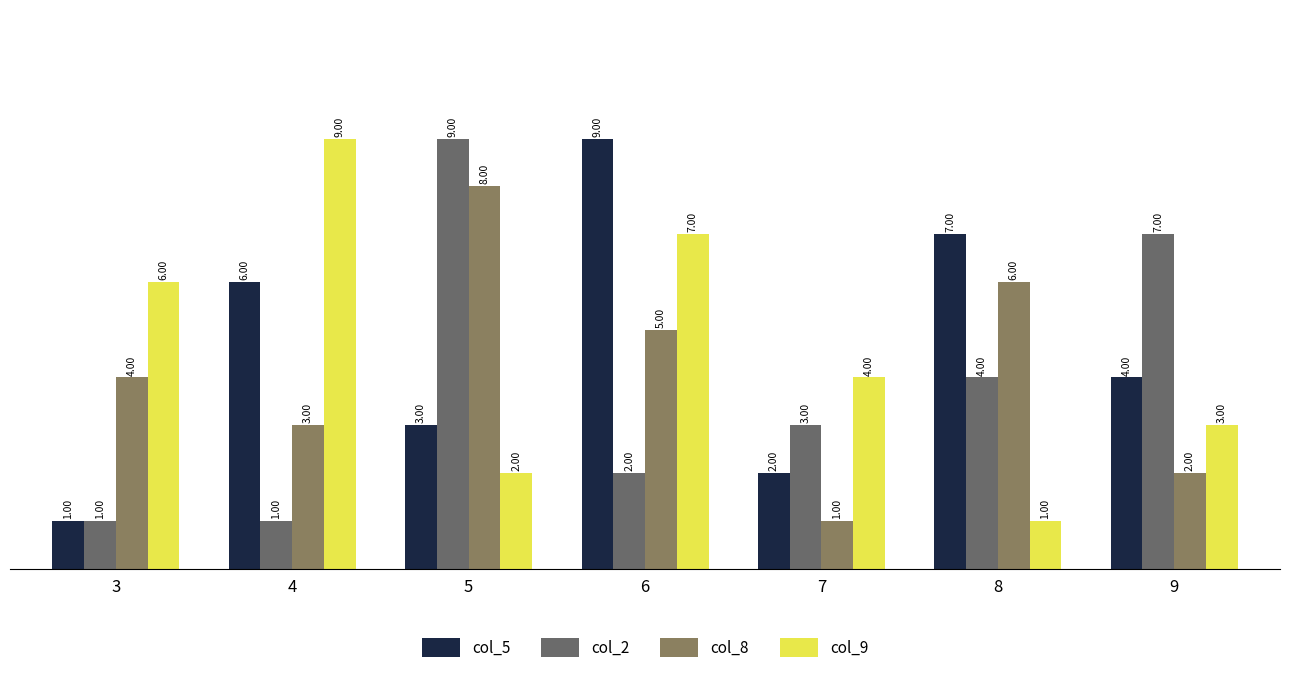

The col_9 series shows 7 at 6. True or false?

True